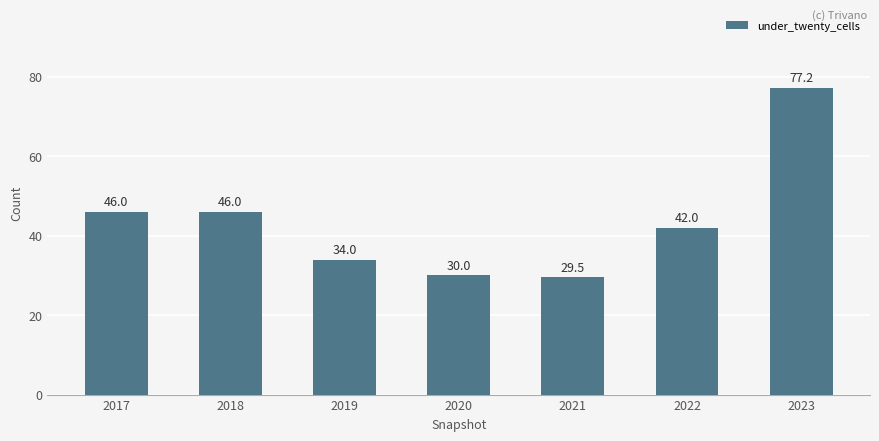

Approximately how many times larger is the value at 2017 compared to 2020?

1.5